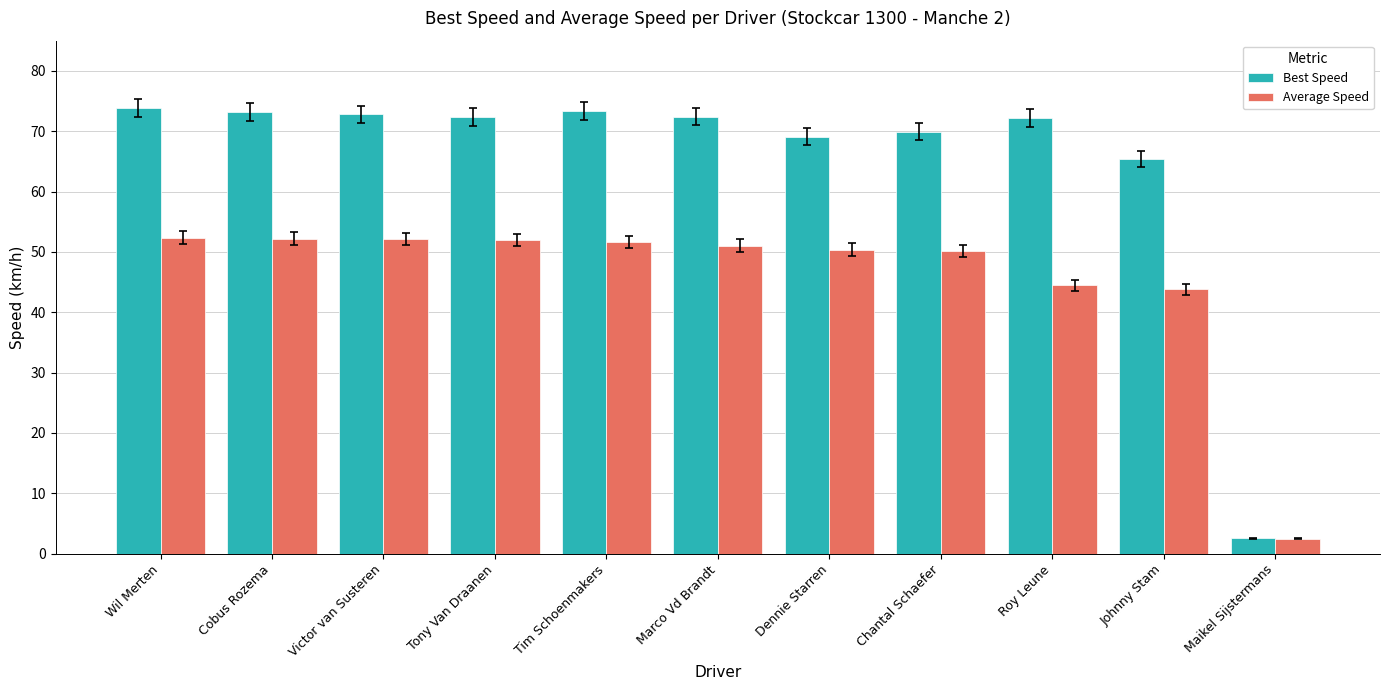

What is the sum of all Average Speed values?

502.7